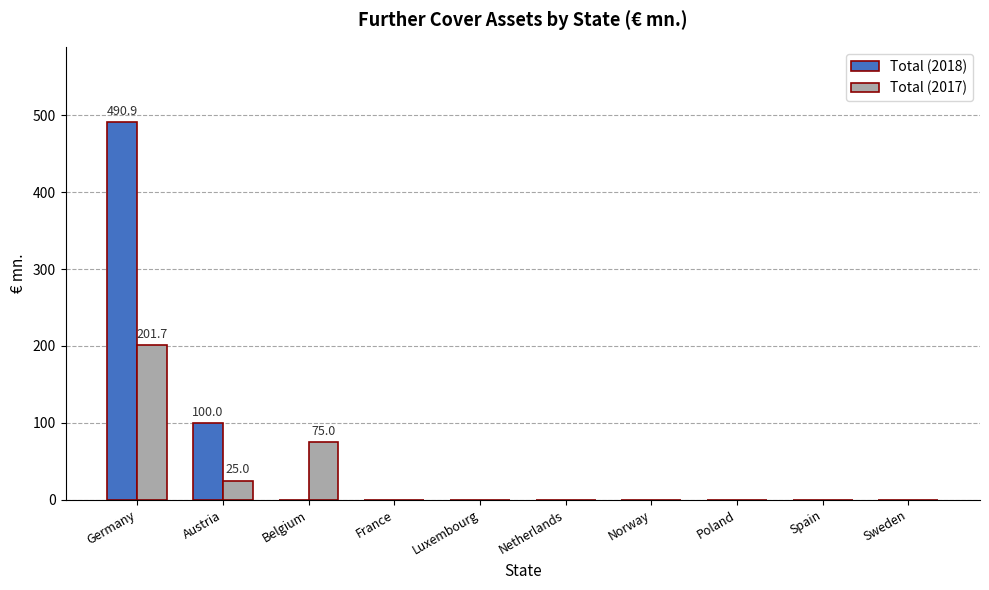

Are the bars horizontal?

No